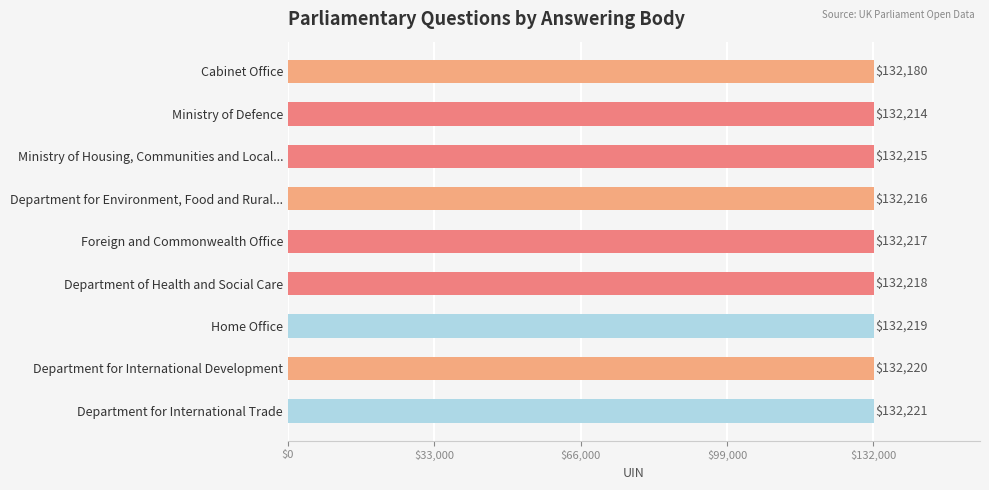

Is it true that the value at Department of Health and Social Care is 48830?

False